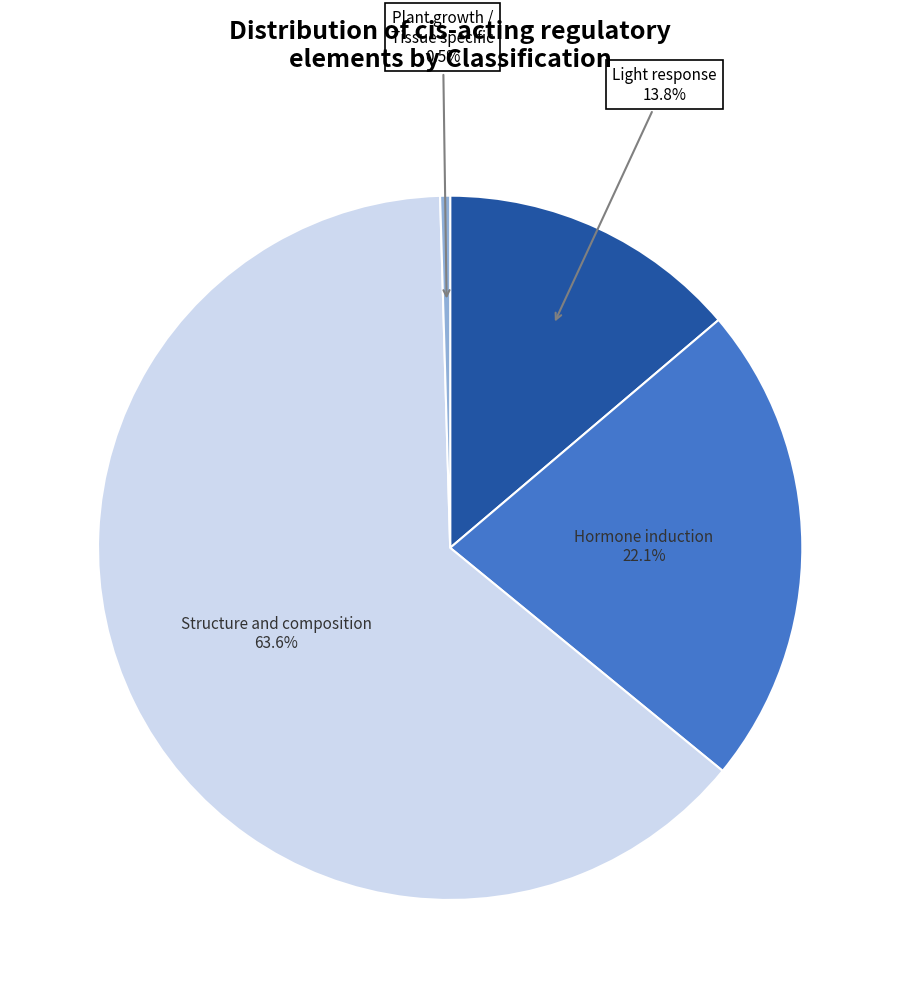

Does any single category account for the majority?

Yes